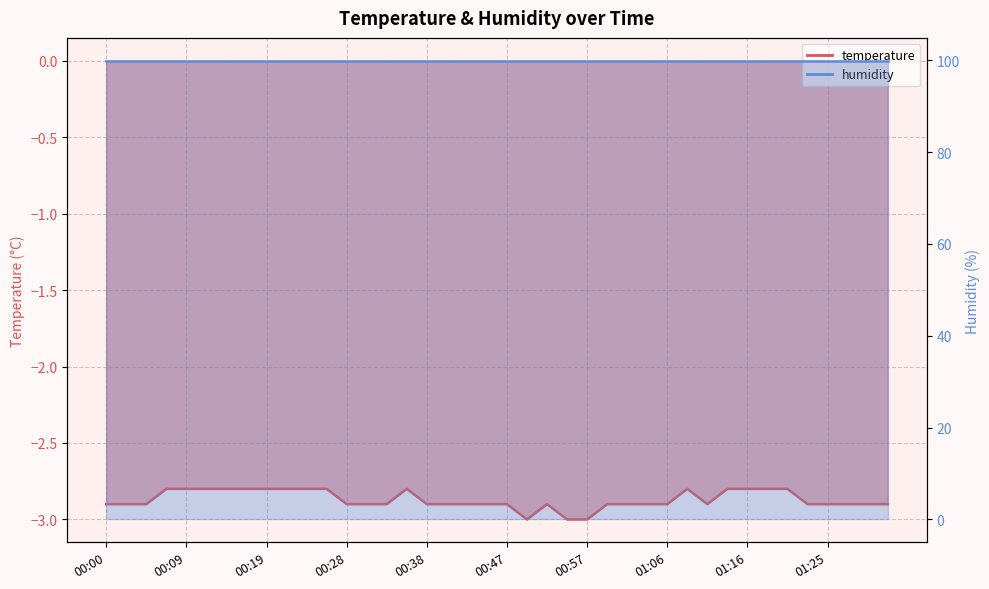

What is the difference between the values at 00:57 and 00:28?

0.1